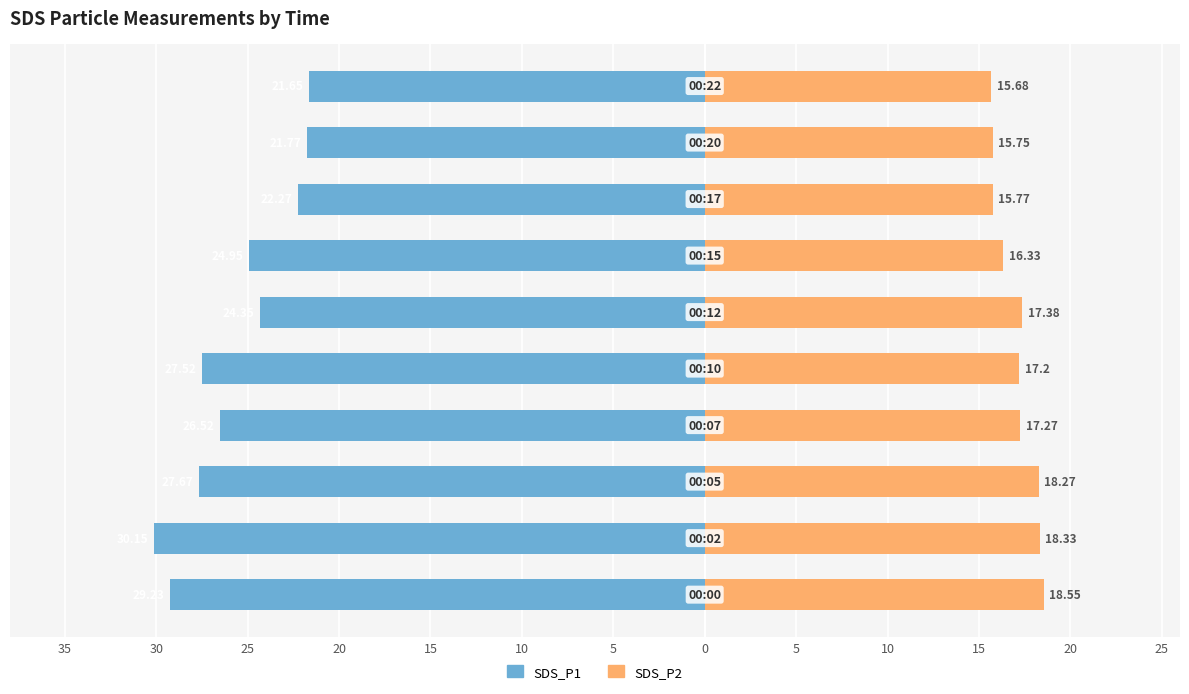

At 35, list the series in order from largest to smallest.

SDS_P2, SDS_P1